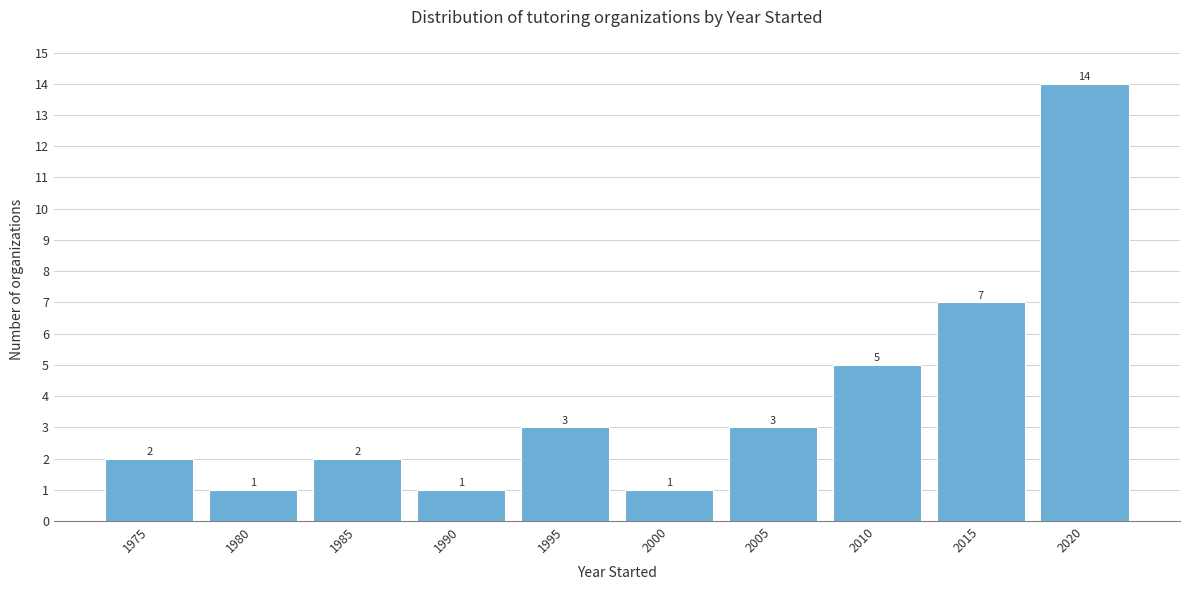

Reading left to right, list all the values displayed in this chart.

1975=2	1980=1	1985=2	1990=1	1995=3	2000=1	2005=3	2010=5	2015=7	2020=14